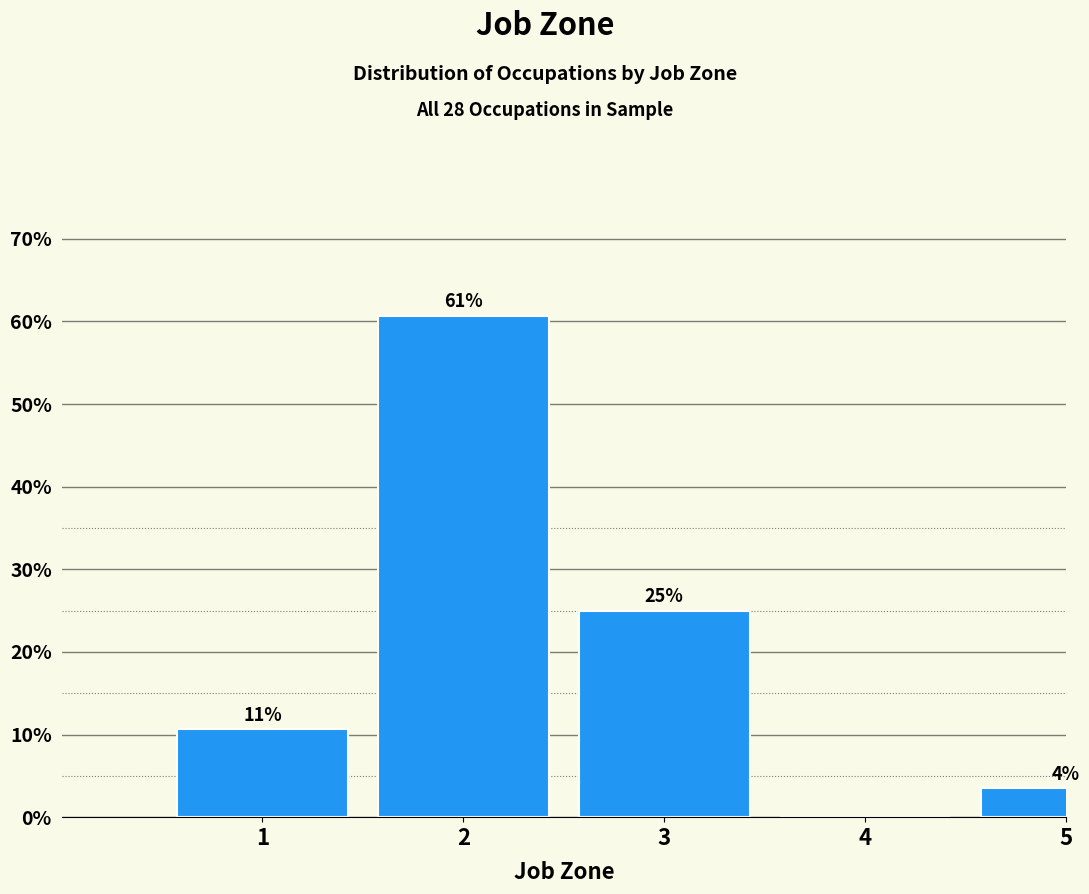

At which label is the value closest to 30?

3